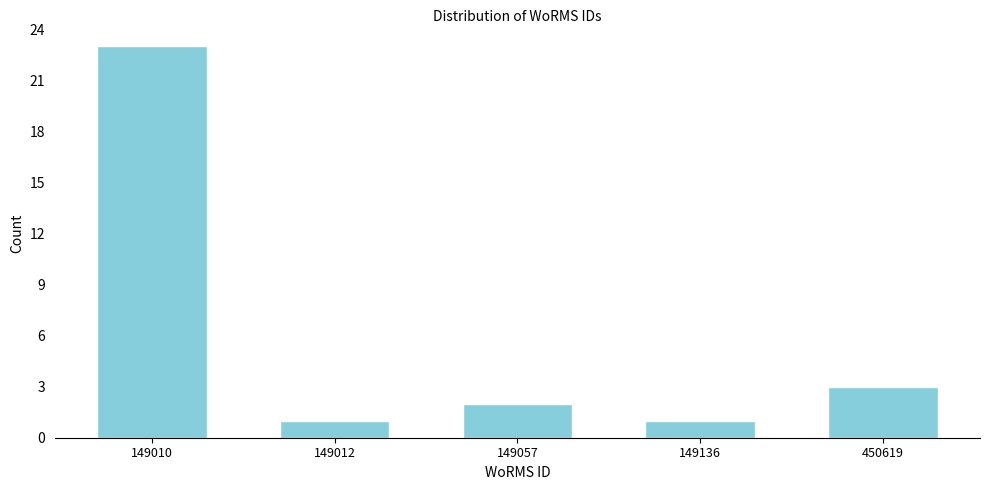

Reading left to right, list all the values displayed in this chart.

149010=23	149012=1	149057=2	149136=1	450619=3